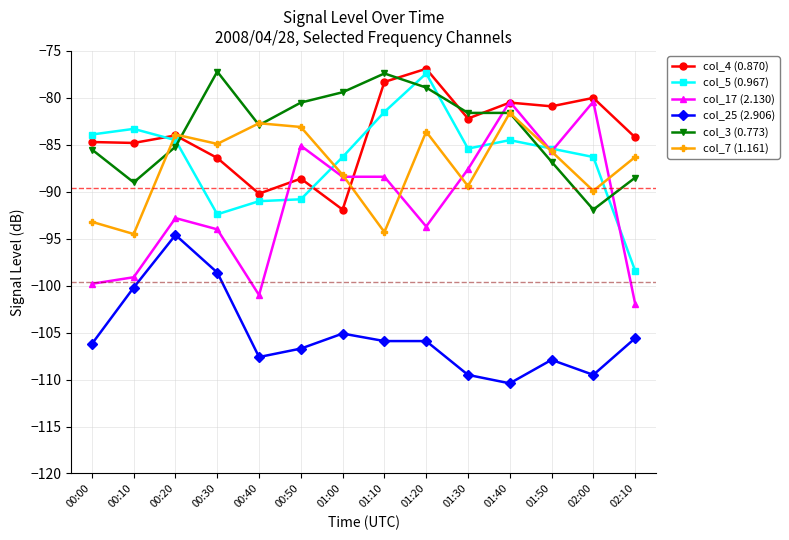

What is the value of the col_7 (1.161) point at the 11th from the left?

-81.6